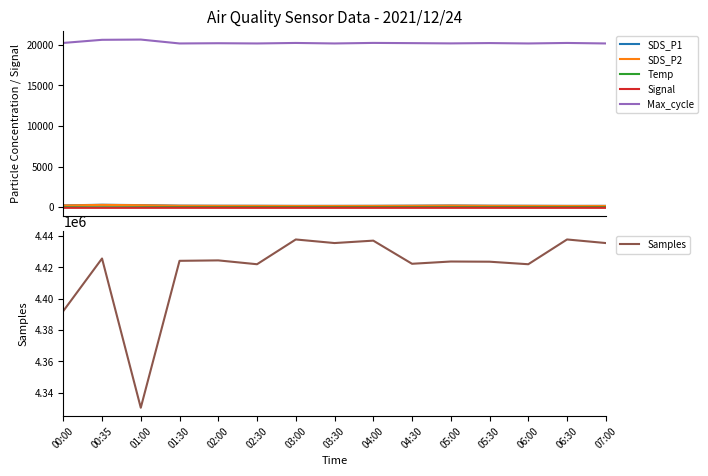

What is the value of the SDS_P2 point at the 14th from the left?

163.0